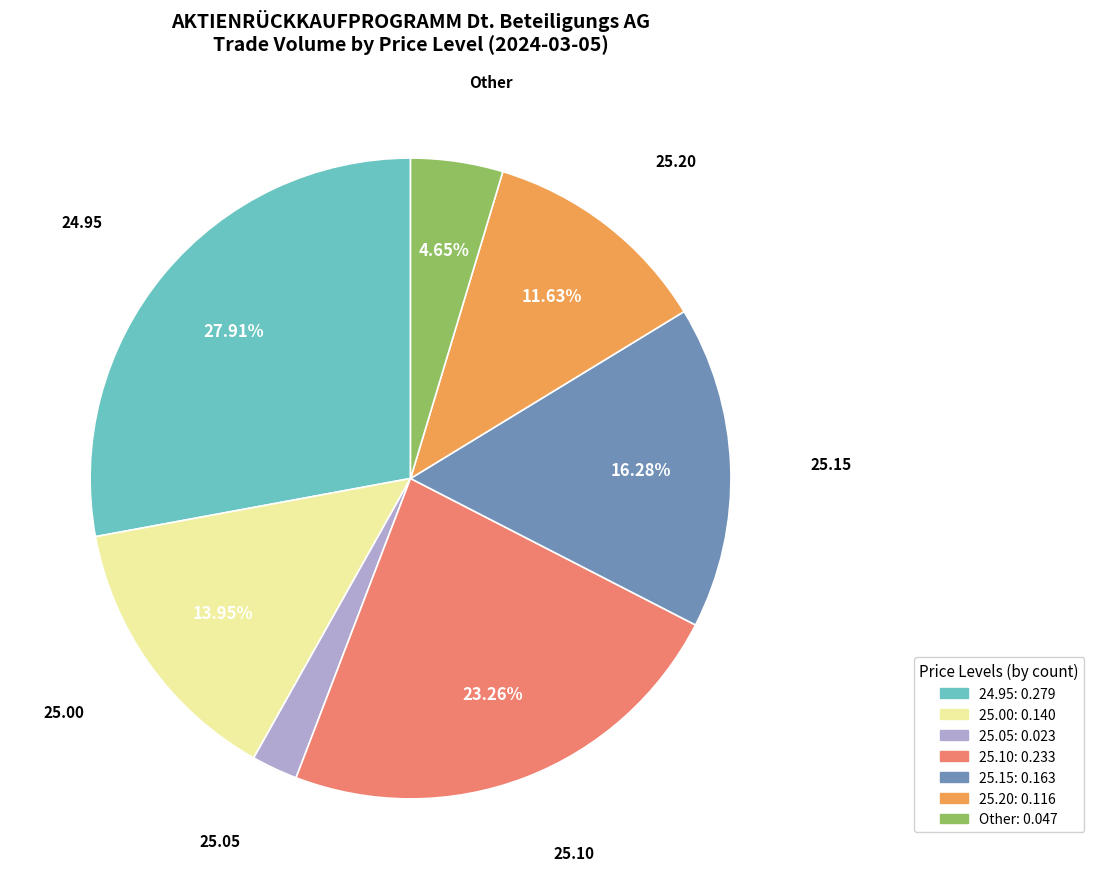

Does any single category account for the majority?

No